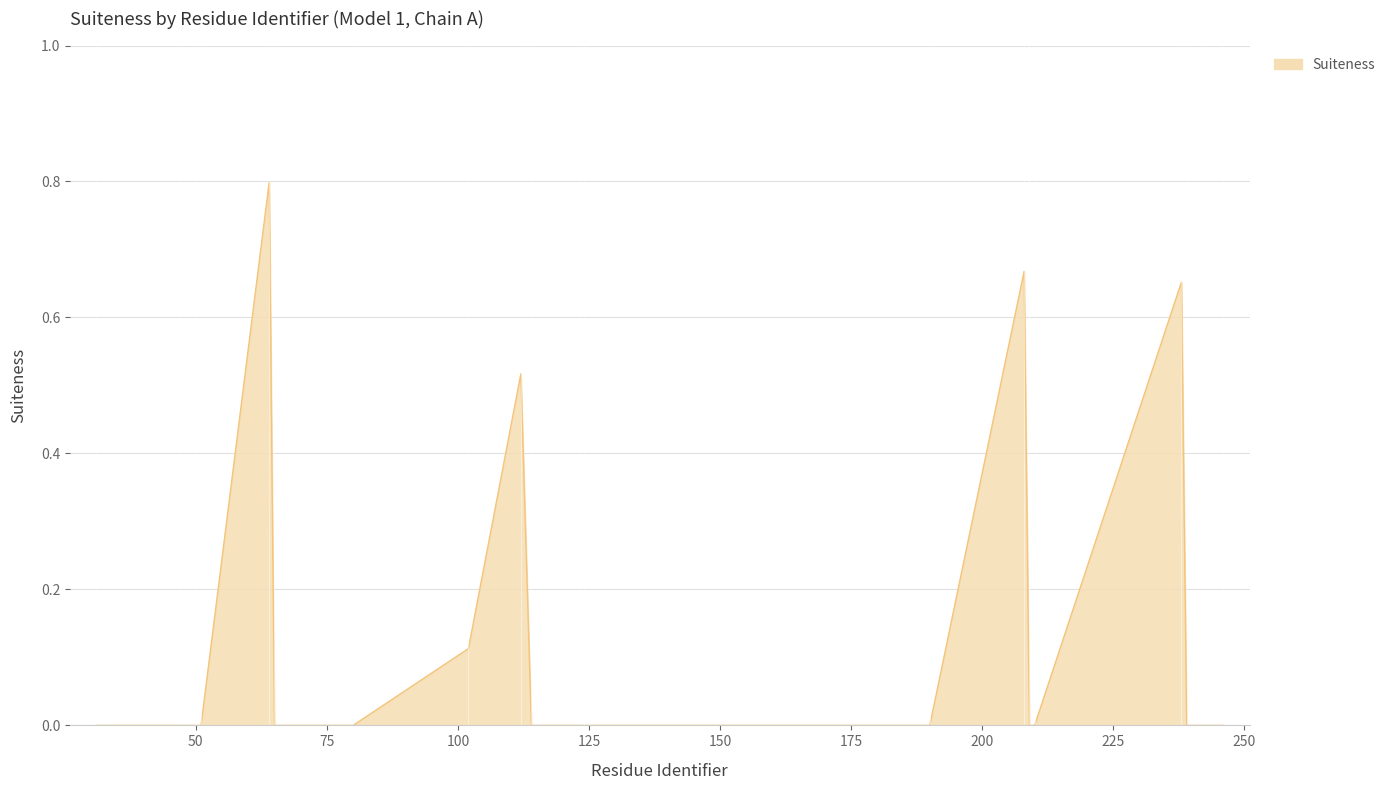

What is the greatest value displayed?

0.8